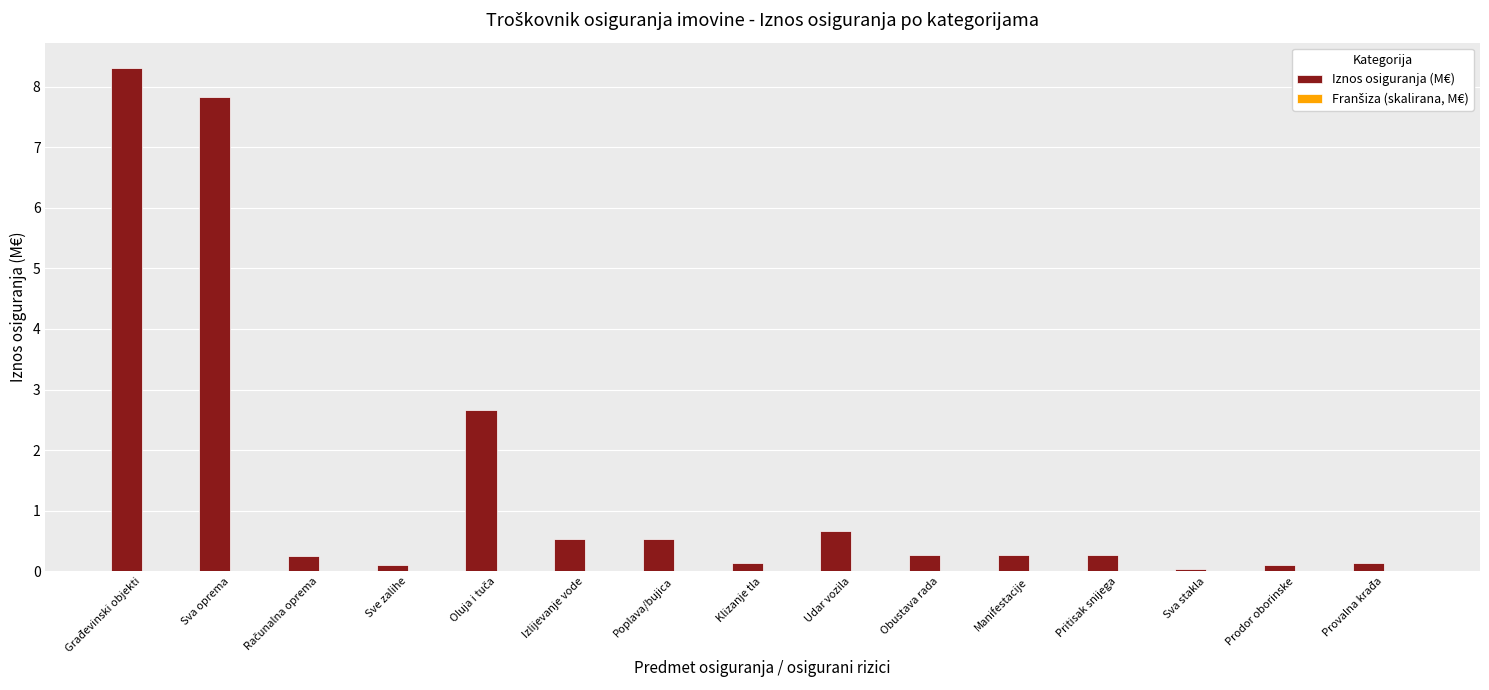

Which series has the largest total across all categories?

Iznos osiguranja (M€)